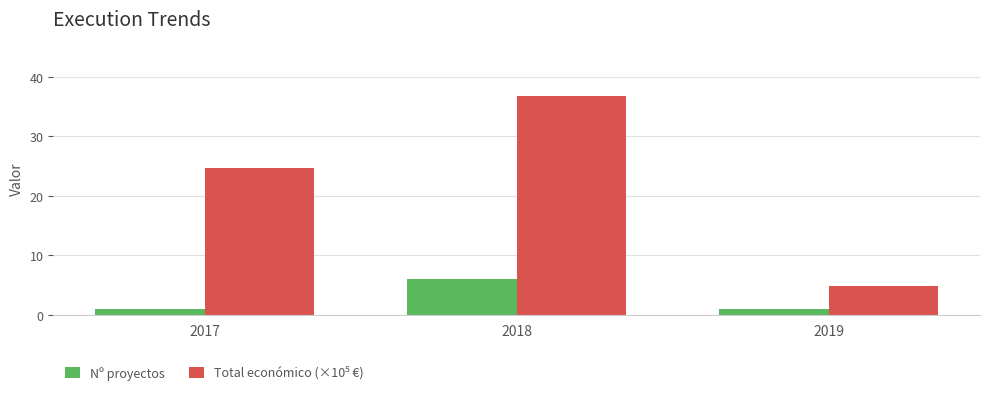

Read the Nº proyectos value at 2019.

1.0